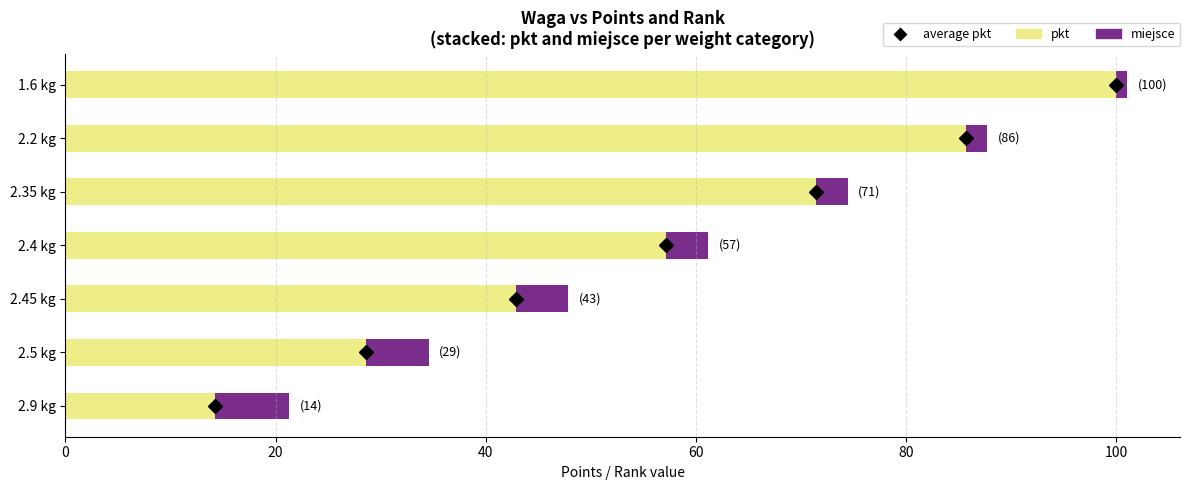

What is the difference between the maximum and minimum values in the pkt series?

85.7